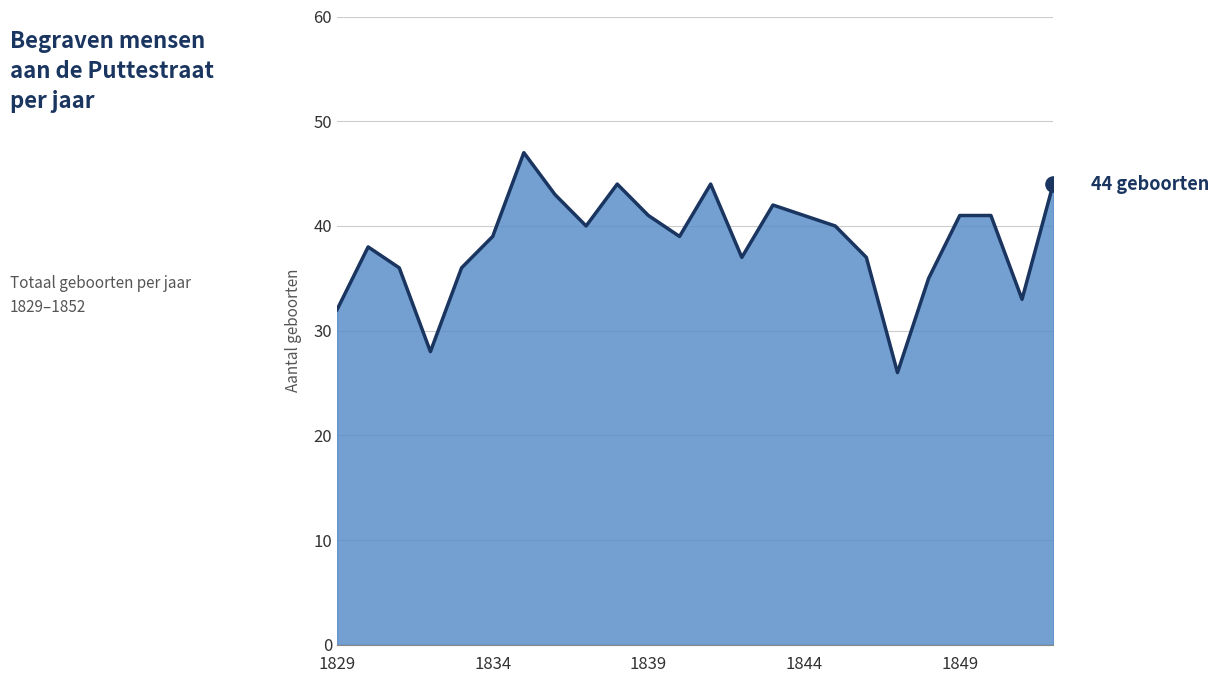

What is the minimum value shown in the chart?

26